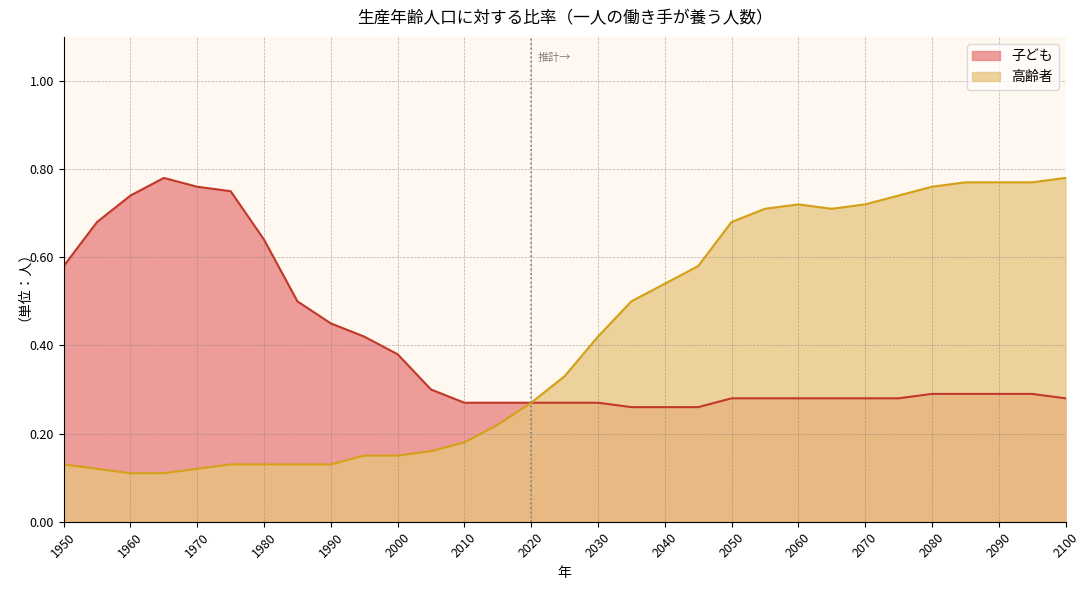

Which category has the lowest value across all series?

1960